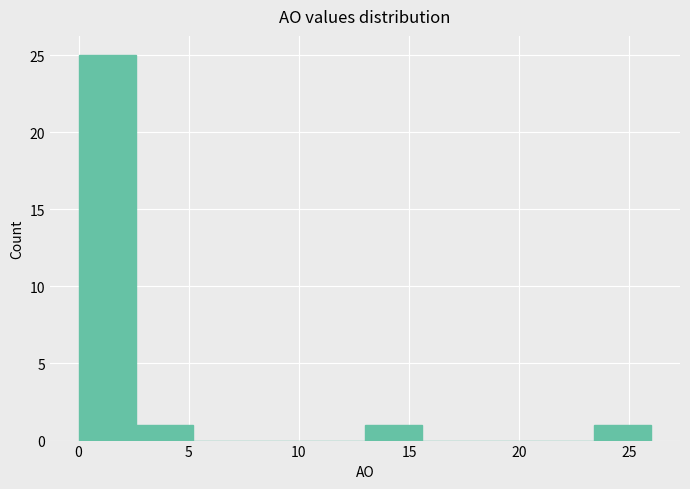

Reading left to right, list every bar in this chart as the range it spans on the x-axis followed by its height. Neither the bar edges nor the heights are printed on the chart, so give them approximately, as read against the axes.

0.0 to 2.6: 25
2.6 to 5.2: 1
5.2 to 7.8: 0
7.8 to 10.4: 0
10.4 to 13.0: 0
13.0 to 15.6: 1
15.6 to 18.2: 0
18.2 to 20.8: 0
20.8 to 23.4: 0
23.4 to 26.0: 1